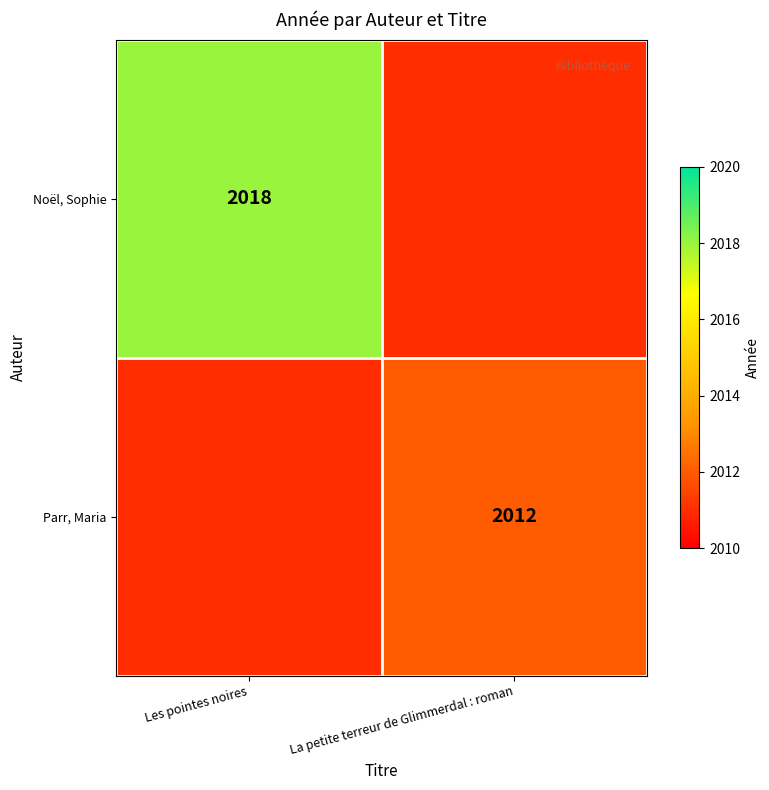

The Noël, Sophie series shows 2018 at Les pointes noires. True or false?

True